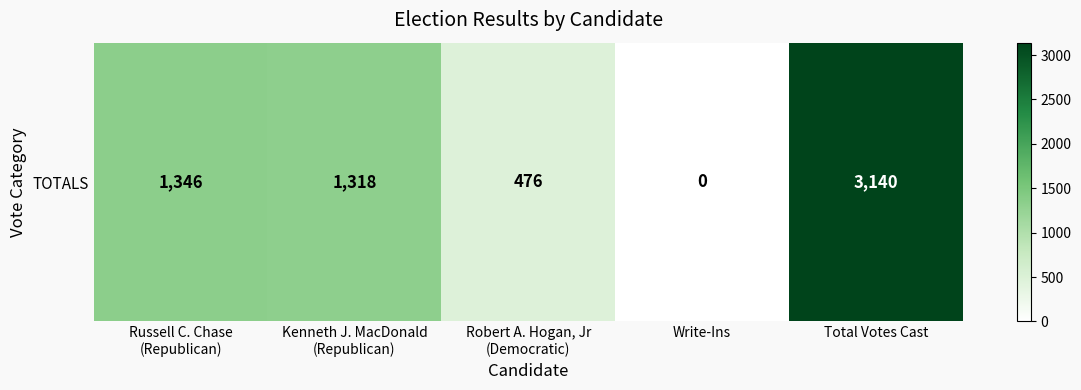

Which category has the highest value across all series?

Total Votes Cast